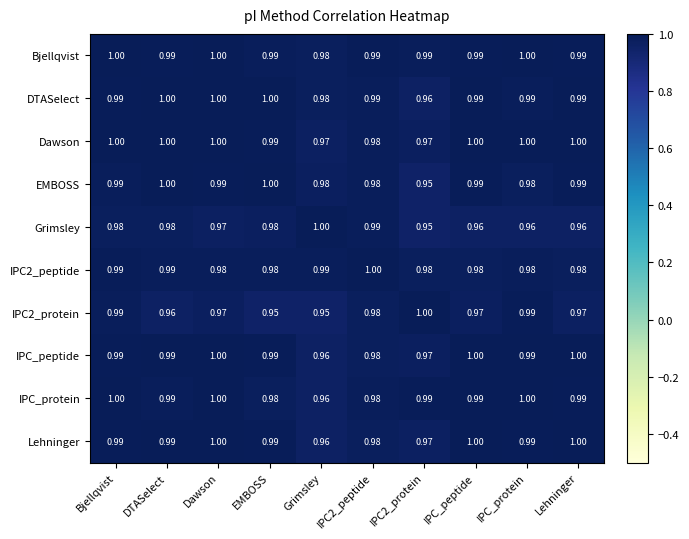

Is the value of IPC_protein at IPC_peptide greater than the value of Grimsley at IPC_protein?

Yes